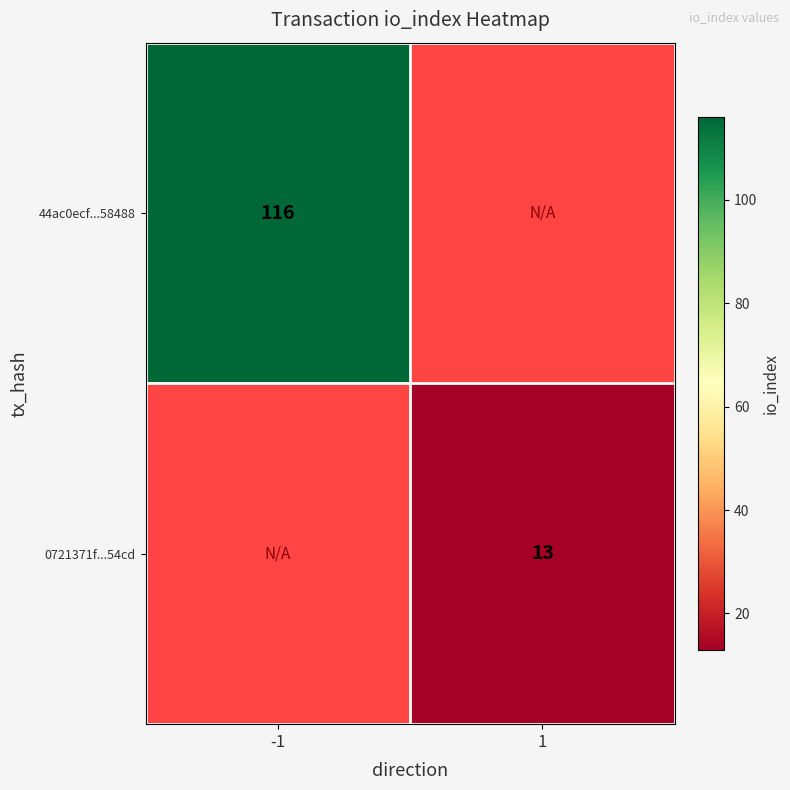

Is it true that 0721371f...54cd equals 13 at 1?

True